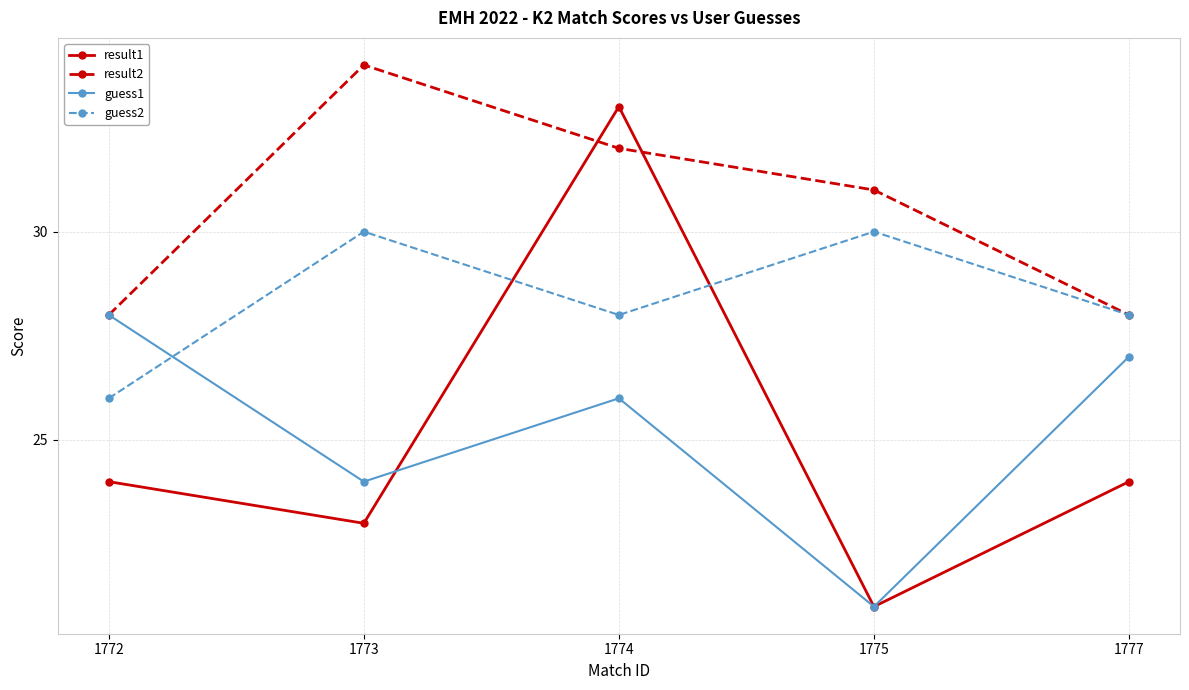

At which category does the chart reach its peak across all series?

1773